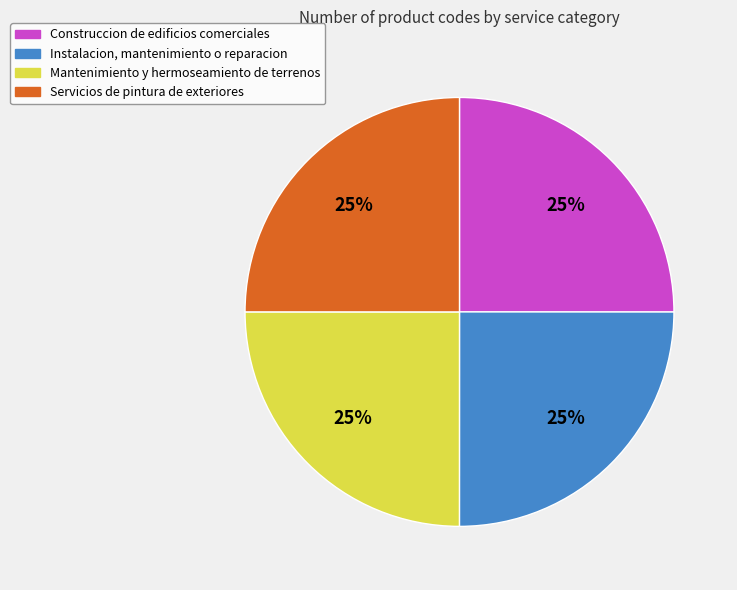

What percentage is the Instalacion, mantenimiento o reparacion slice, to the nearest percent?

25%